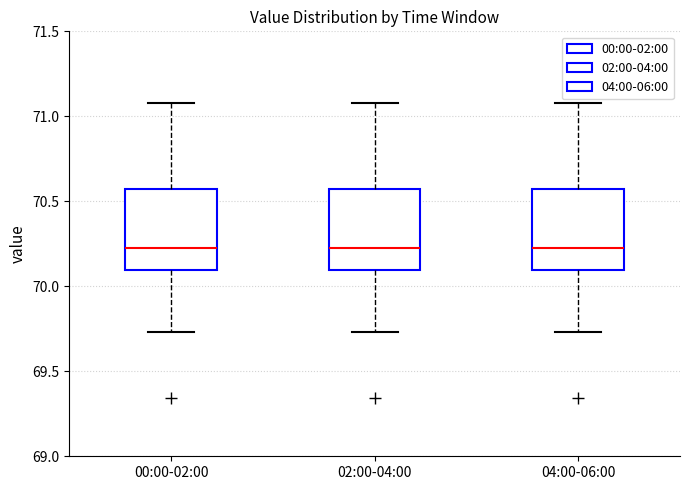

Reading left to right, read every box against the y-axis: the position of its median line, the range the box covers, and the ends of its whiskers. The values are not printed on the chart, so give them approximately, as read against the axis.

00:00-02:00: median 70.25, box 70.10 to 70.55, whiskers 69.75 to 71.10
02:00-04:00: median 70.25, box 70.10 to 70.55, whiskers 69.75 to 71.10
04:00-06:00: median 70.25, box 70.10 to 70.55, whiskers 69.75 to 71.10